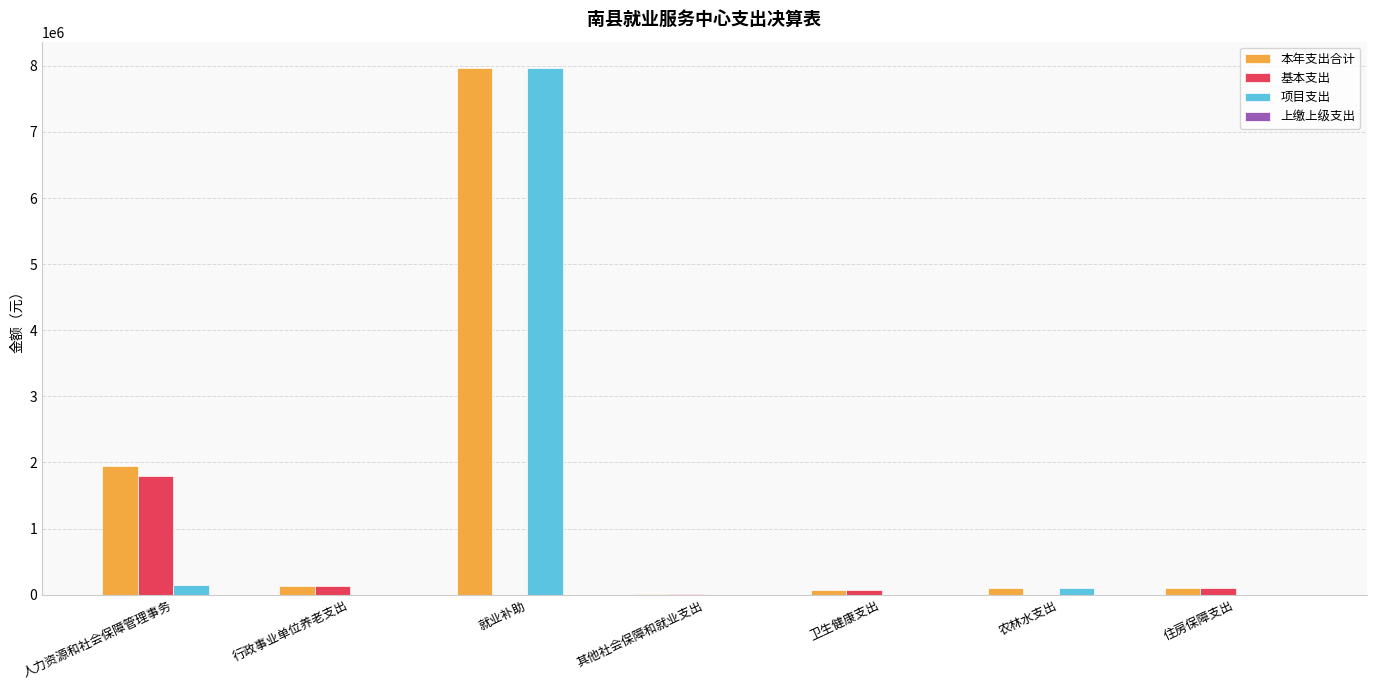

Count the number of categories in the chart.

7